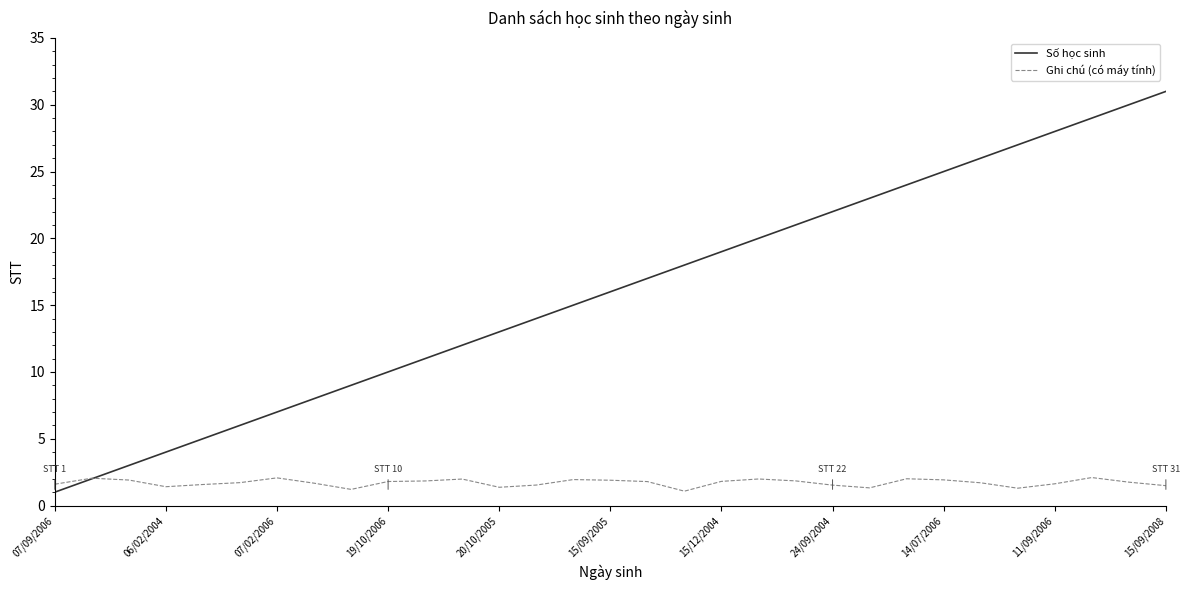

Which series has the largest total across all categories?

Số học sinh